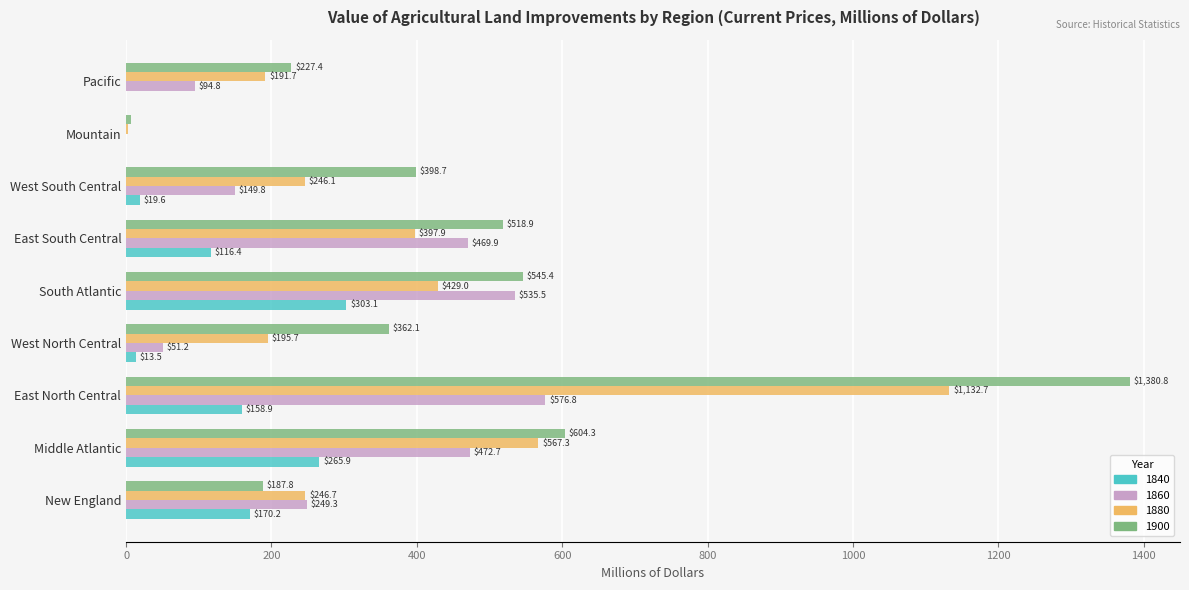

What is the approximate value of 1880 at West South Central?

246.1